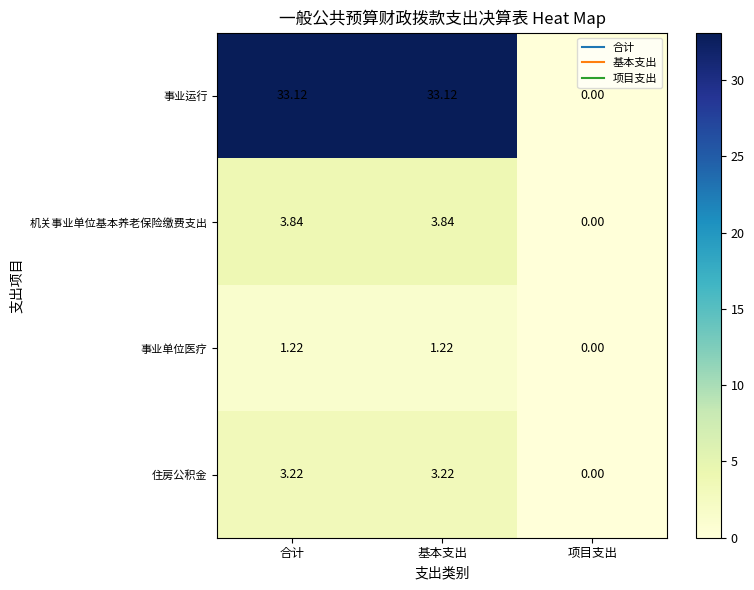

Which series has the largest total across all categories?

事业运行